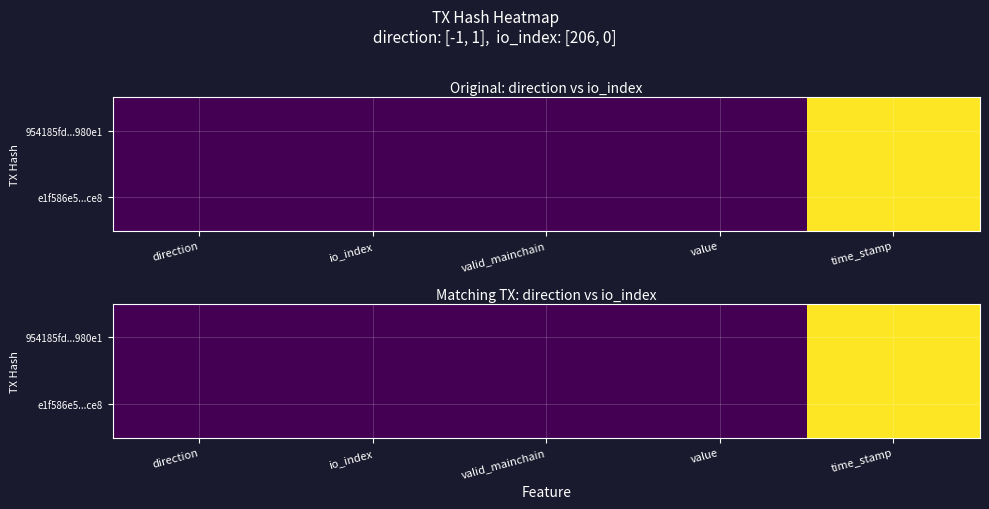

Count the number of data series in this chart.

2